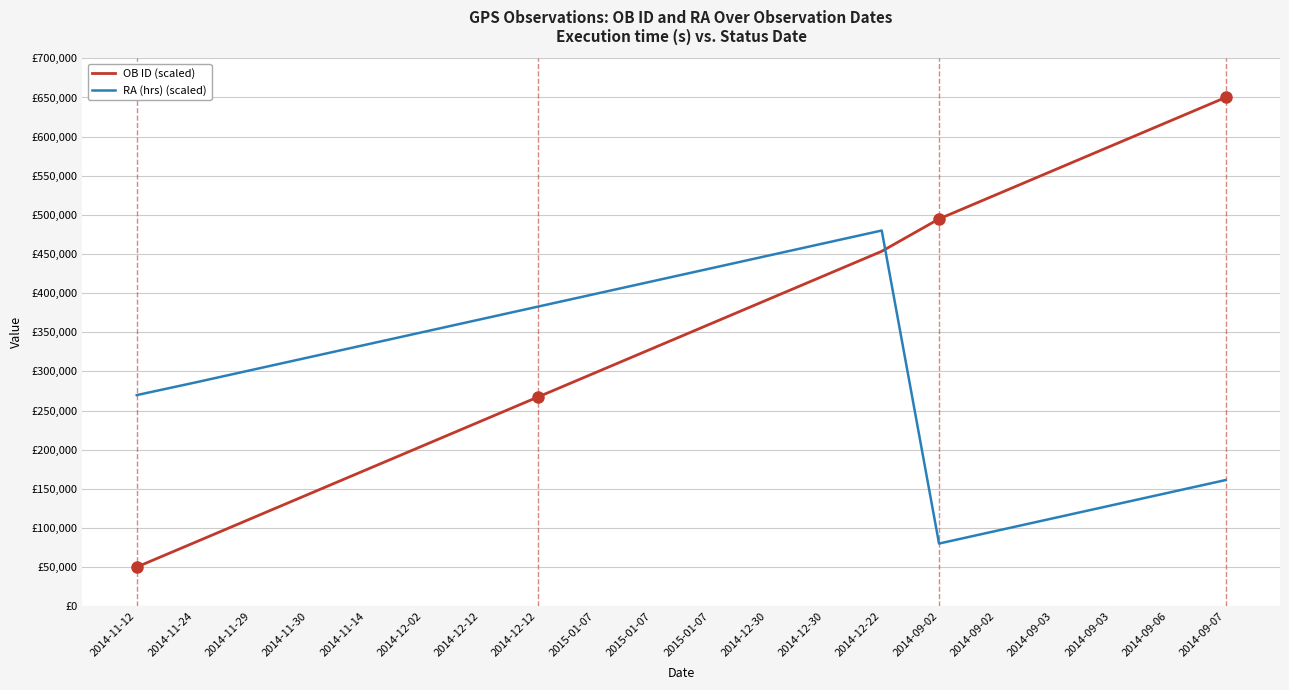

Does the chart display data point markers on the line(s)?

No